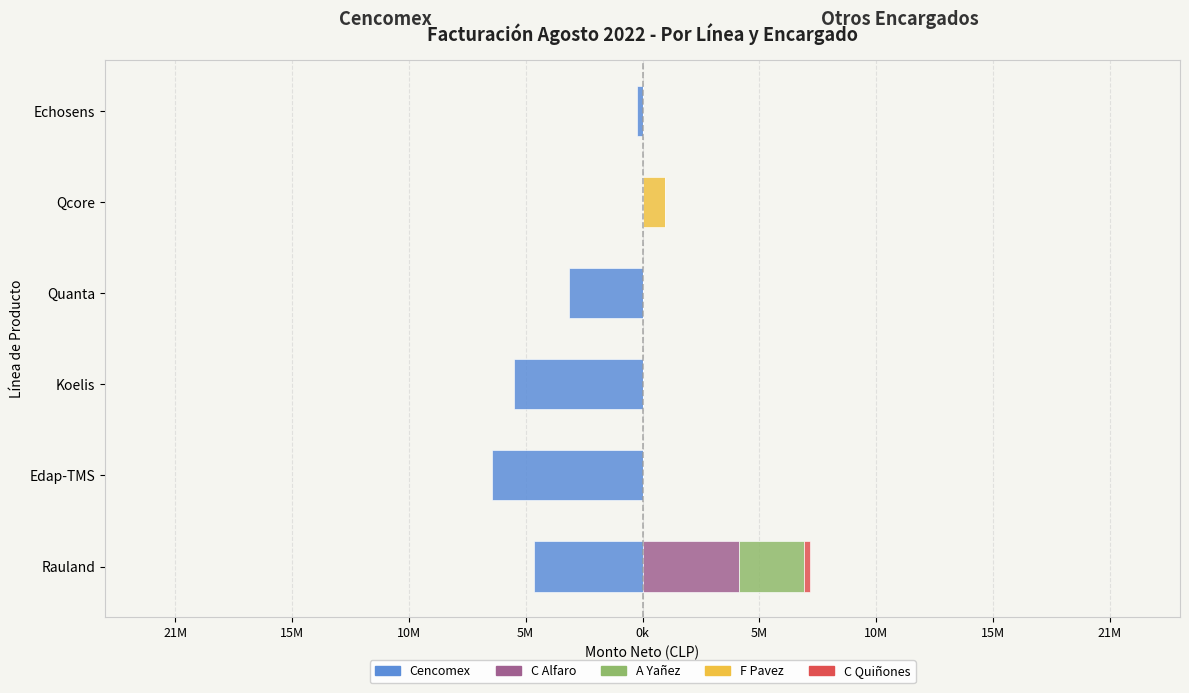

The F Pavez series shows 0.0 at Rauland. True or false?

True